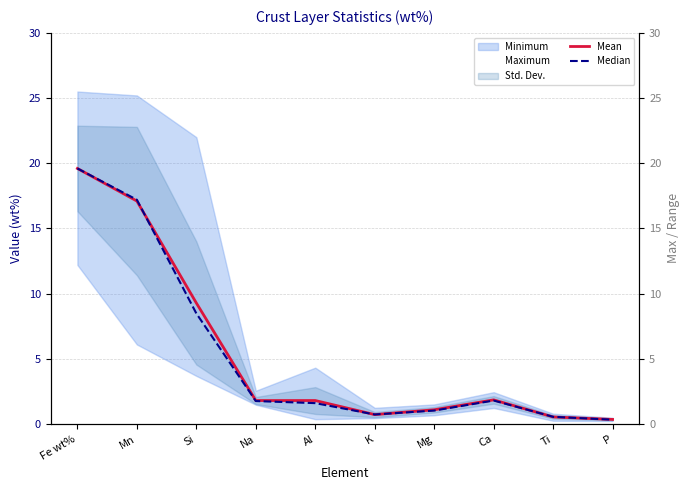

Which series has the widest spread of values?

Median